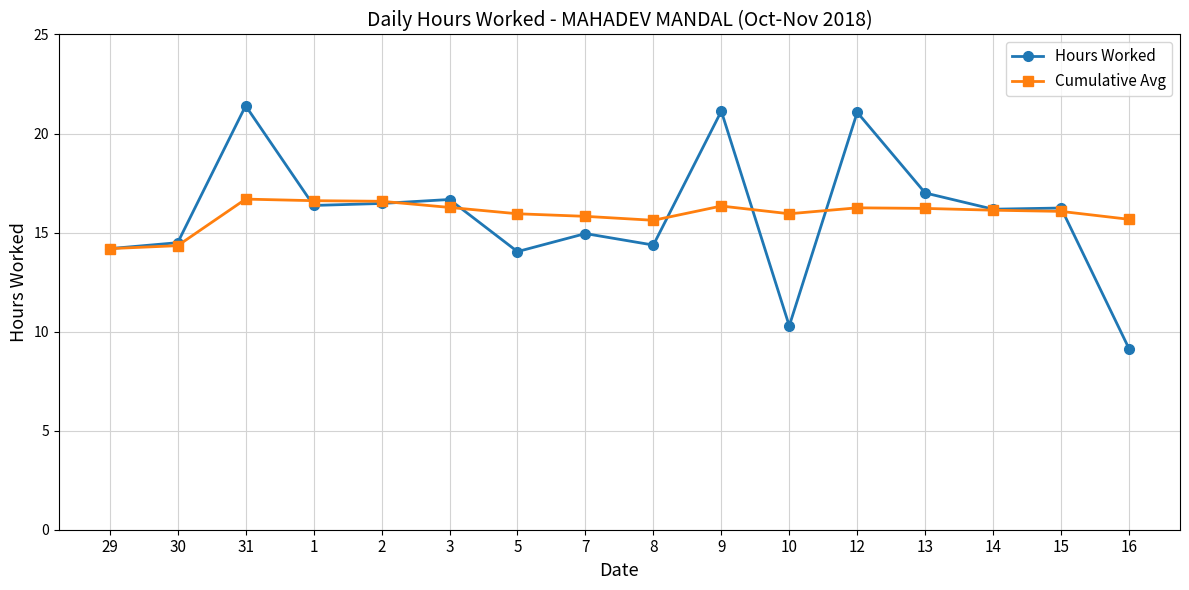

What is the label of the 15th point from the left?

15